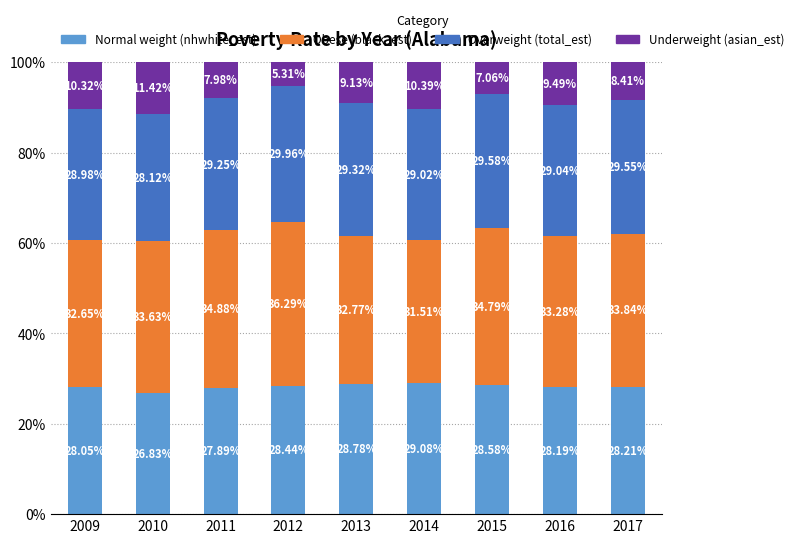

What is the total value across all series at 2012?

100.0